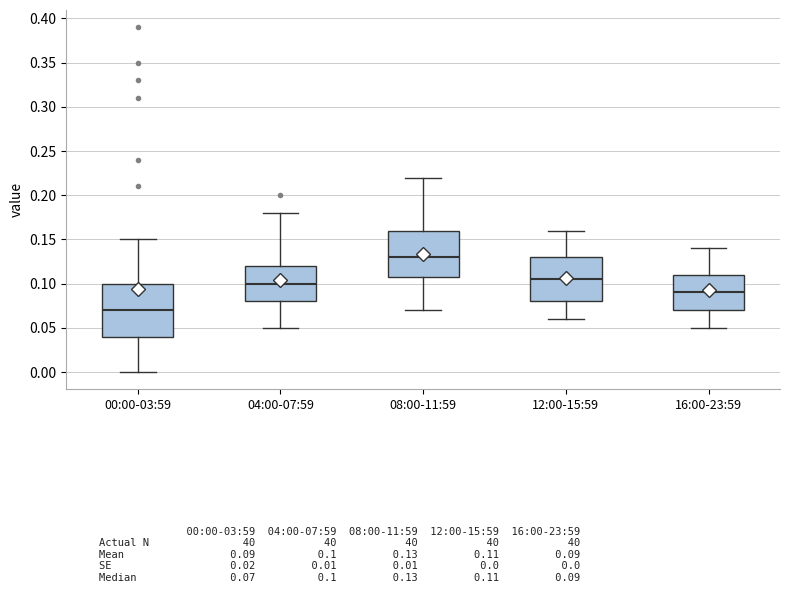

Where does the median line of the box for 12:00-15:59 sit on the y-axis? The values are not printed on the chart, so give them approximately, as read against the axis.

0.105